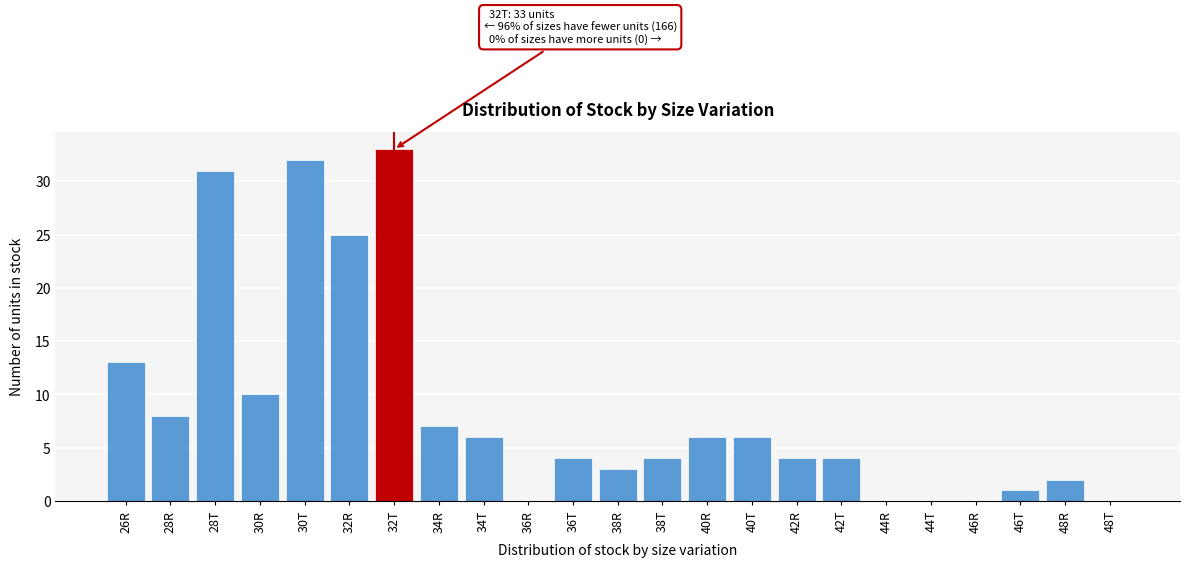

Reading right to left, list all the values displayed in this chart.

48T=0	48R=2	46T=1	46R=0	44T=0	44R=0	42T=4	42R=4	40T=6	40R=6	38T=4	38R=3	36T=4	36R=0	34T=6	34R=7	32T=33	32R=25	30T=32	30R=10	28T=31	28R=8	26R=13